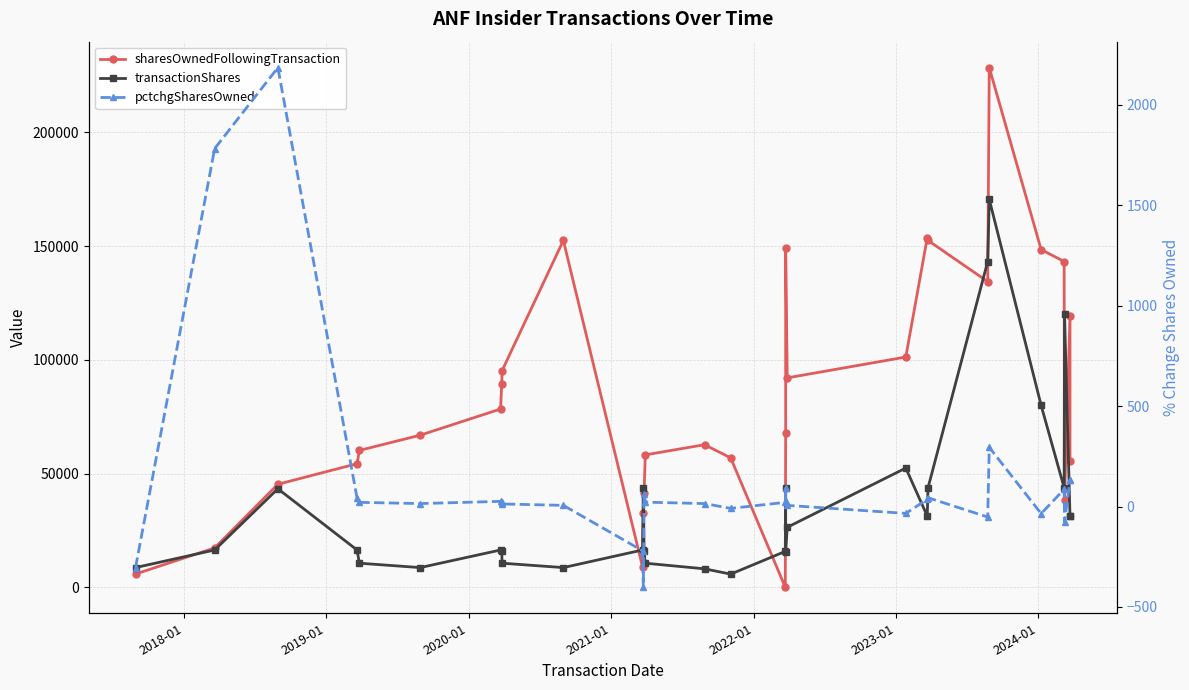

How many data points in pctchgSharesOwned are less than 21?

13